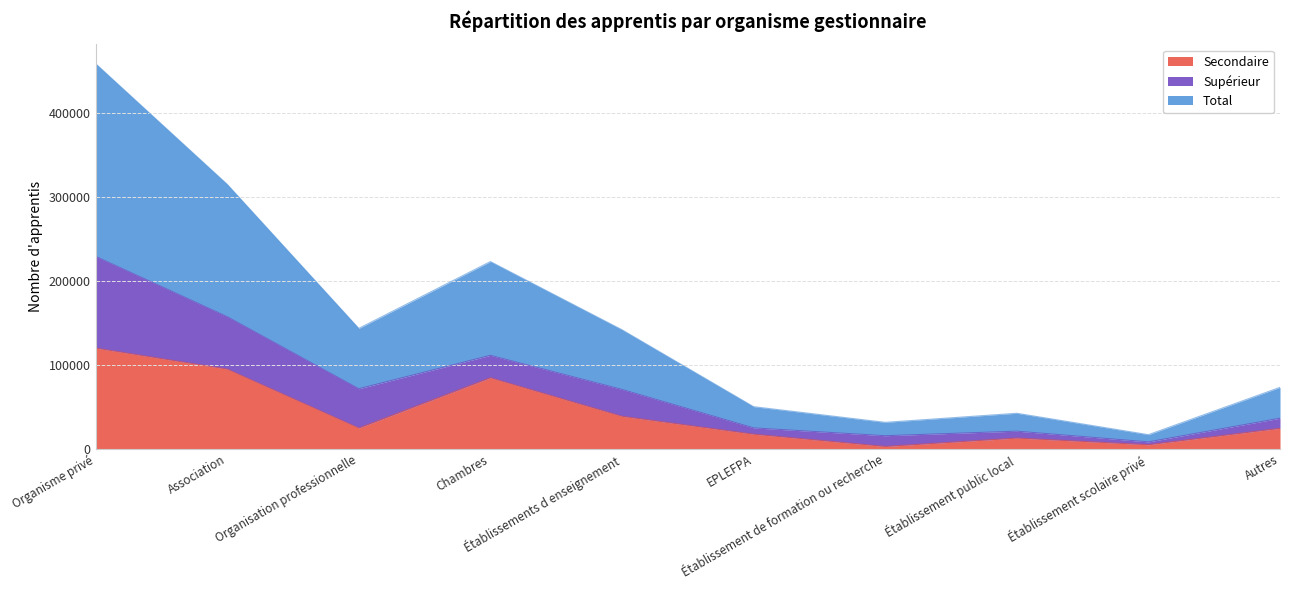

What is the highest value of the Secondaire series?

120017